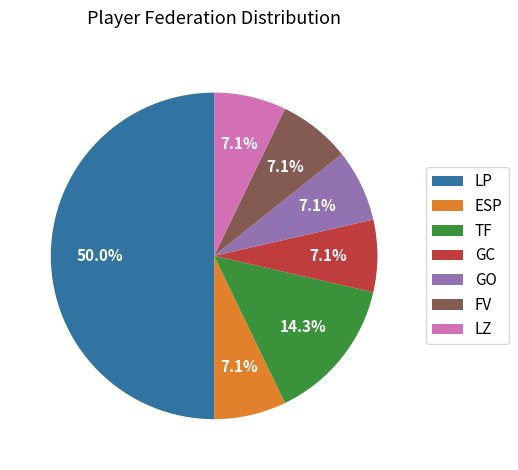

To the nearest percent, what is the combined percentage of GC and TF?

21%